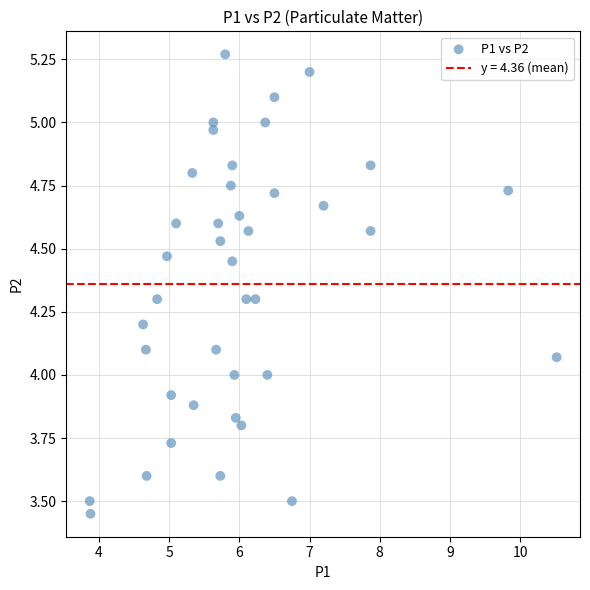

What is the range of Y values (max minus min)?

1.8